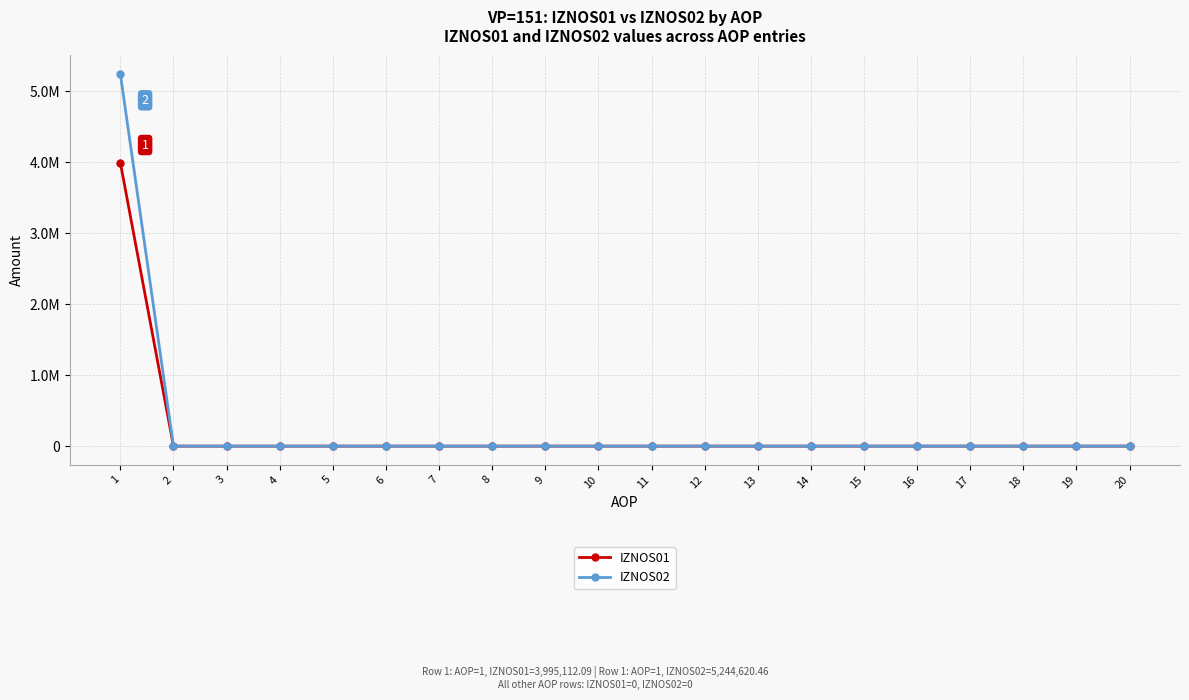

List the series in order of their peak value, highest first.

IZNOS02, IZNOS01